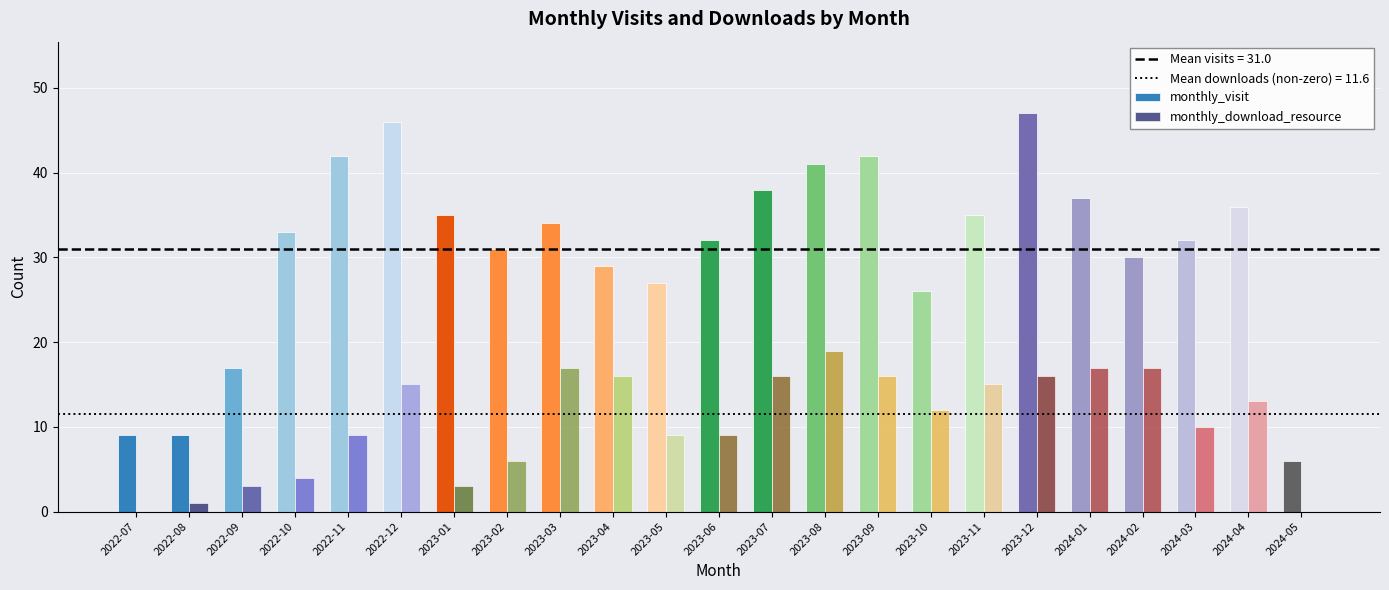

How many series are shown in this chart?

2